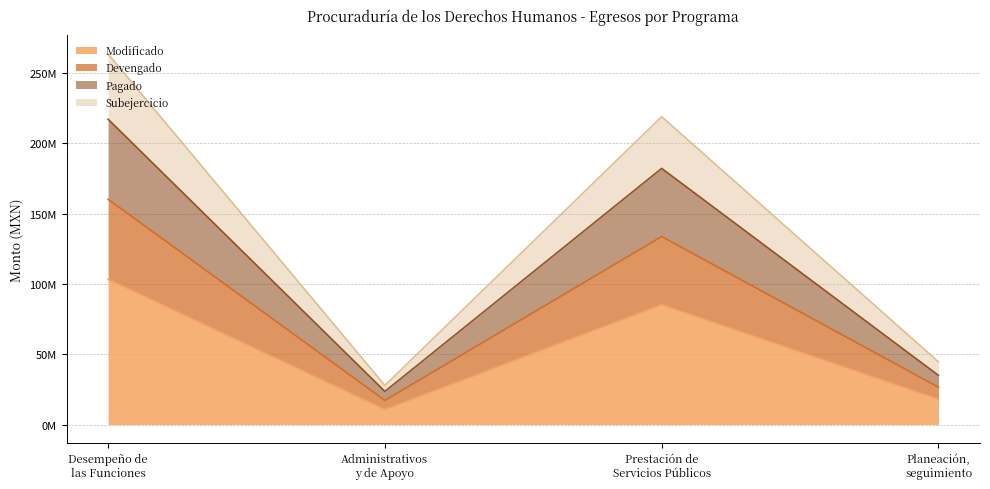

At which category is the sum across all series the highest?

Desempeño de
las Funciones